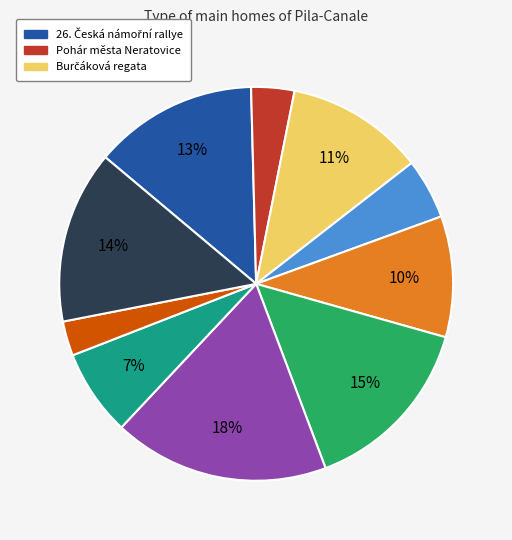

Is there any slice that represents more than half of the pie?

No